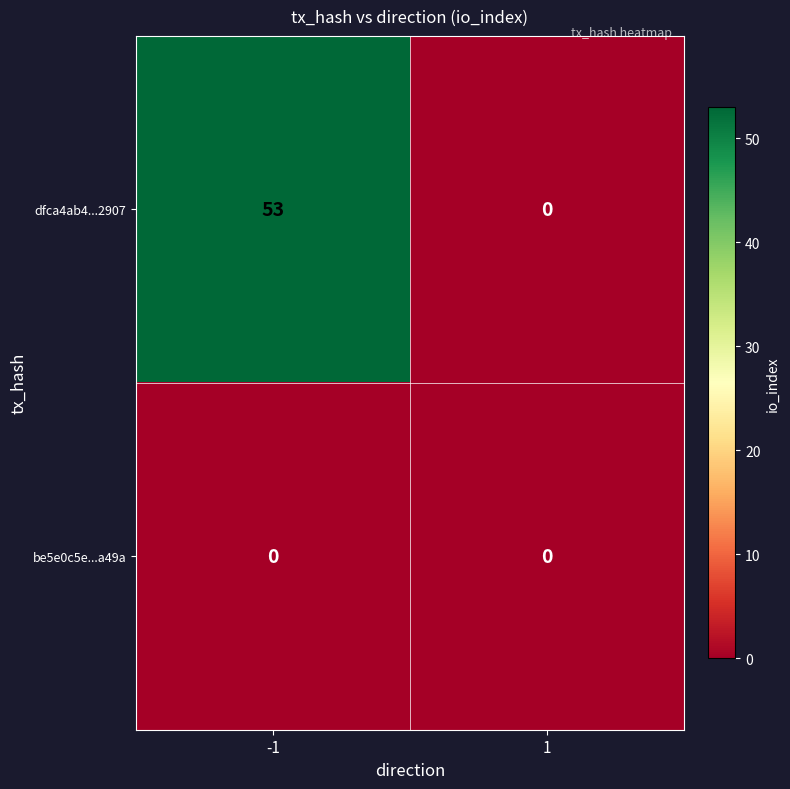

Reading right to left, what are all the values shown in this chart?

dfca4ab4...2907: 0	53
be5e0c5e...a49a: 0	0